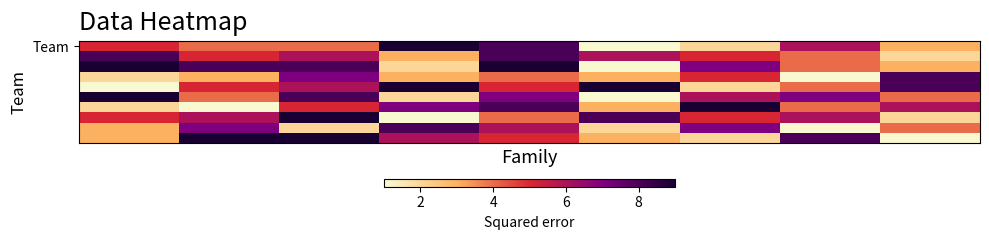

Which series has the widest spread of values?

Team